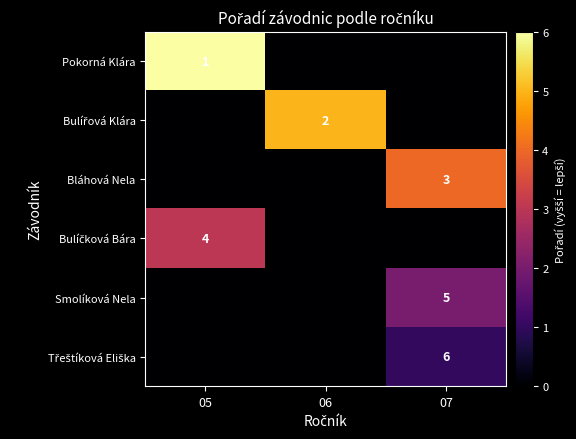

The Bláhová Nela series shows 3 at 07. True or false?

True